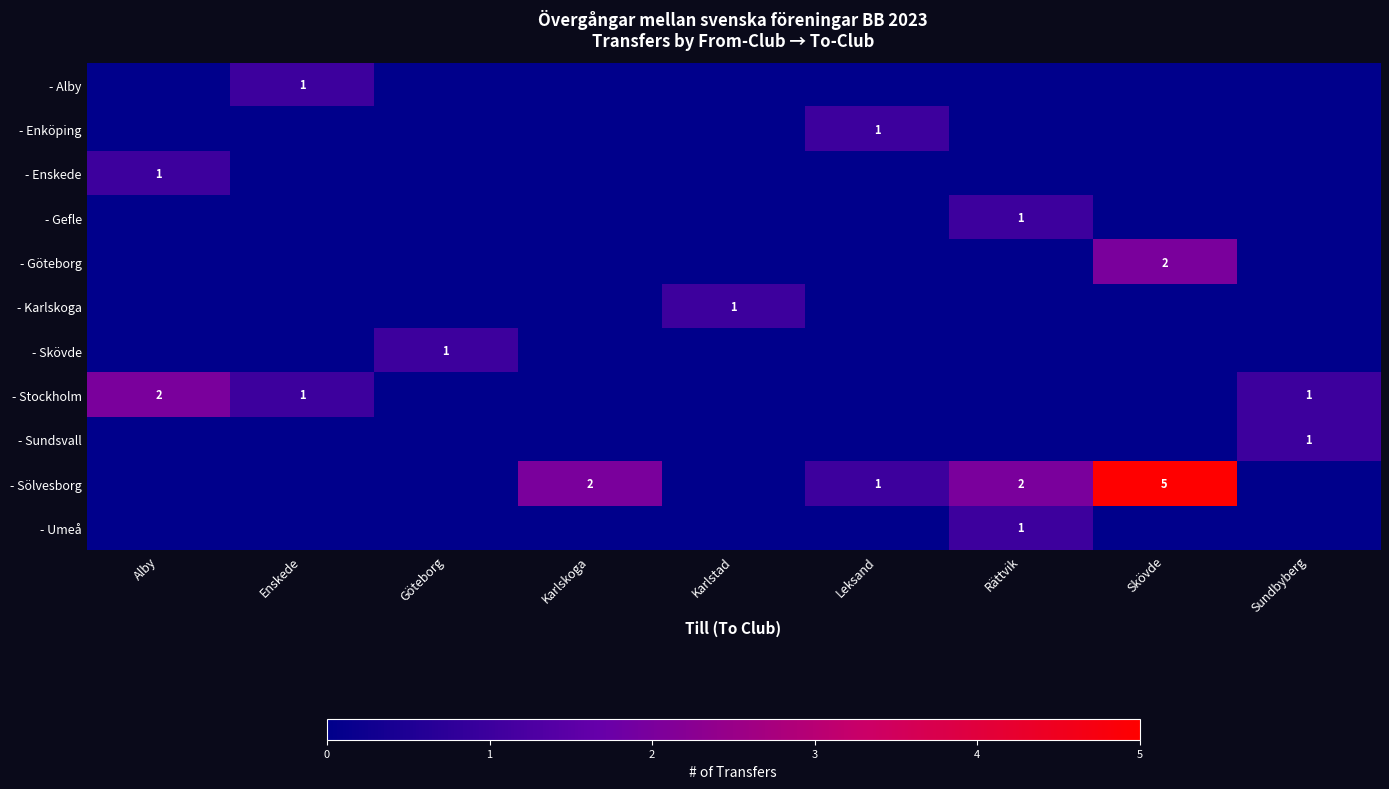

The value of - Gefle at Rättvik is 2. True or false?

False